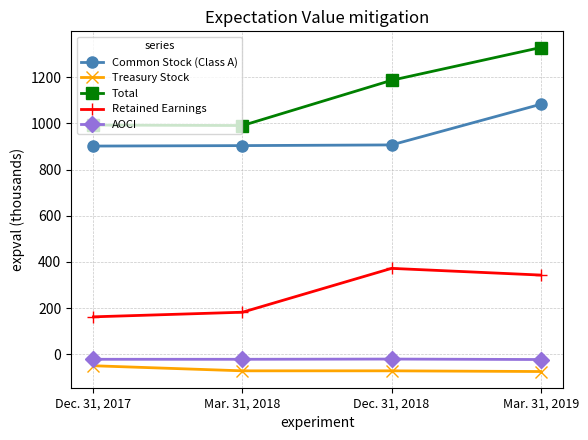

What is the greatest value displayed?

1329